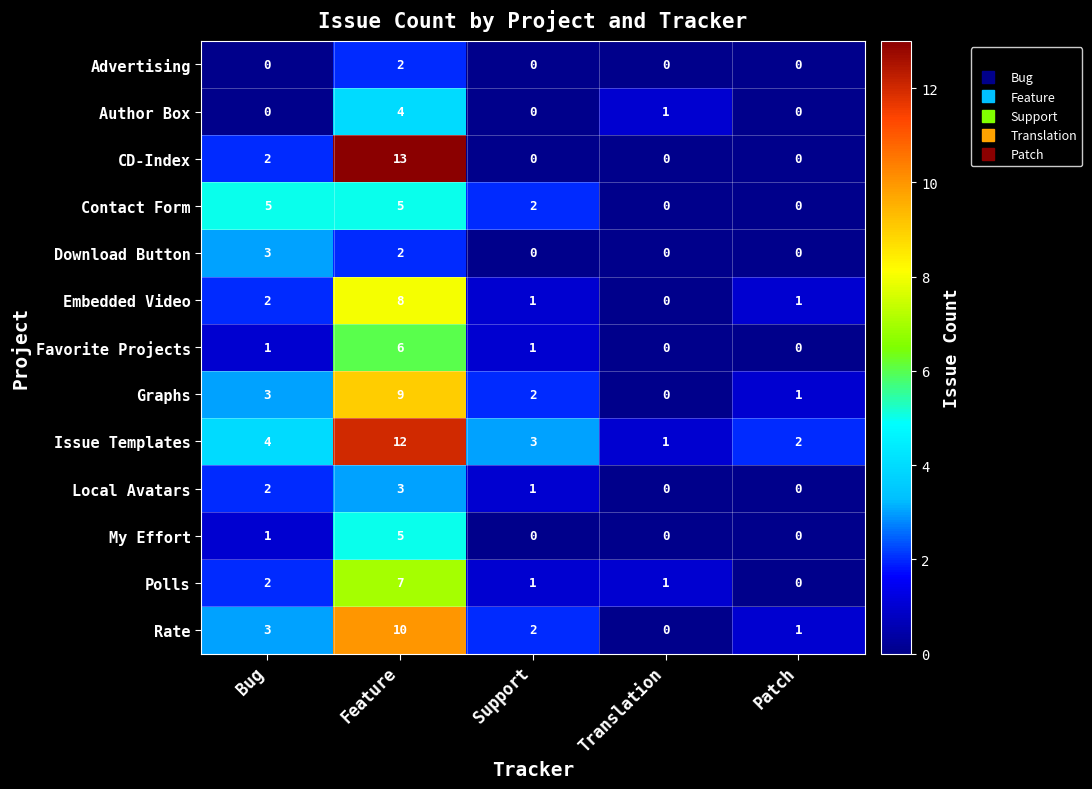

At which category is the sum across all series the highest?

Feature